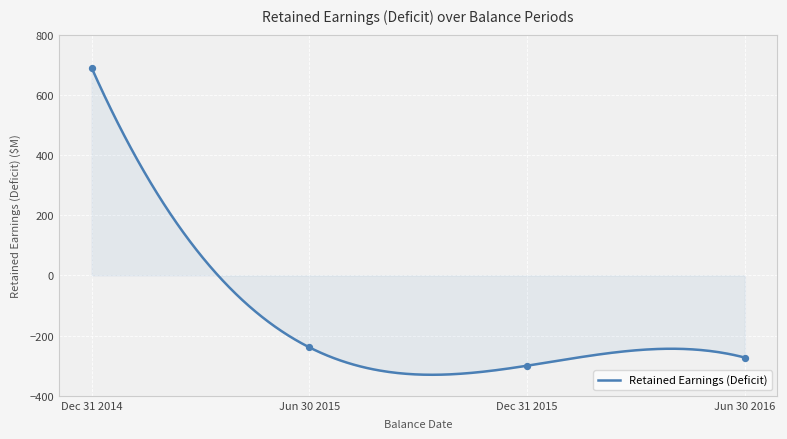

What is the lowest value of the Retained Earnings (Deficit) series?

-330.1